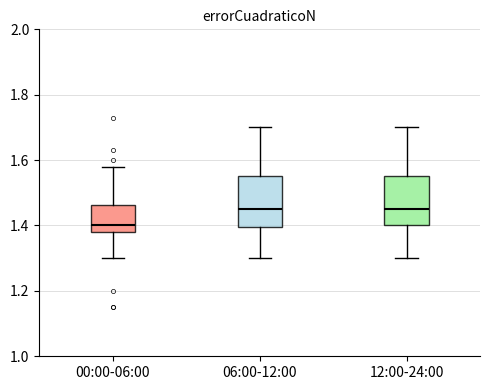

Which box has the lowest median line?

00:00-06:00